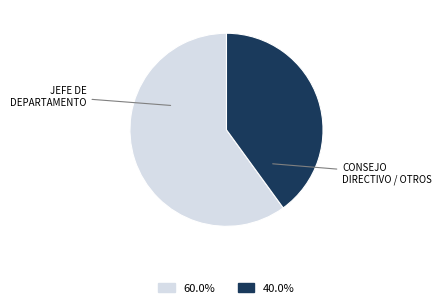

What is the smallest slice in the pie chart?

CONSEJO DIRECTIVO / OTROS